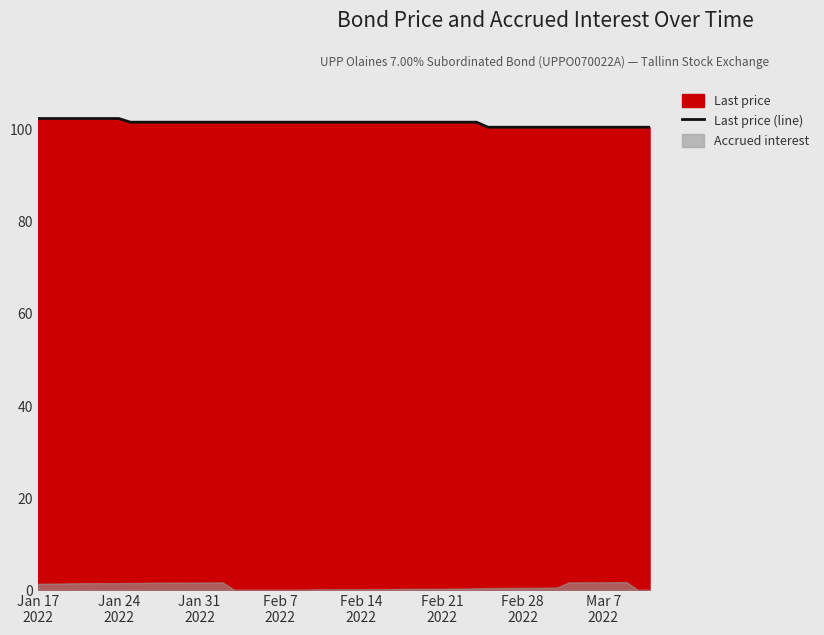

Reading left to right, list all the values displayed in this chart.

102.3	102.3	102.3	102.3	102.3	102.3	101.5	101.5	101.5	101.5	101.5	101.5	101.5	101.5	101.5	101.5	101.5	101.5	101.5	101.5	101.5	101.5	101.5	101.5	101.5	101.5	101.5	101.5	101.5	100.4	100.4	100.4	100.4	100.4	100.4	100.4	100.4	100.4	100.4	100.4